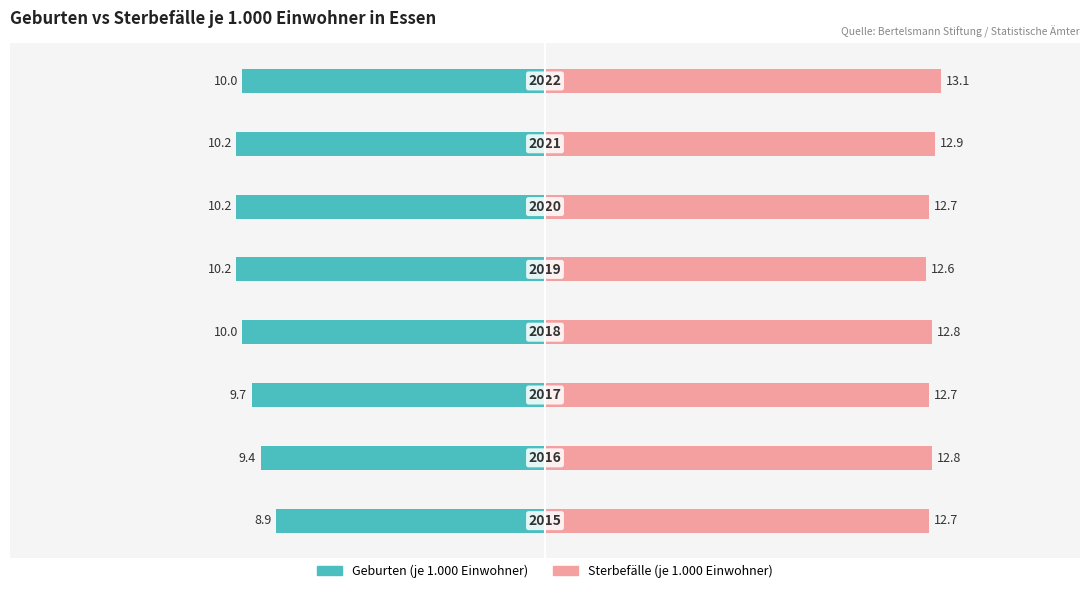

Rank the series by their average value, from lowest to highest.

Geburten (je 1.000 Einwohner), Sterbefälle (je 1.000 Einwohner)